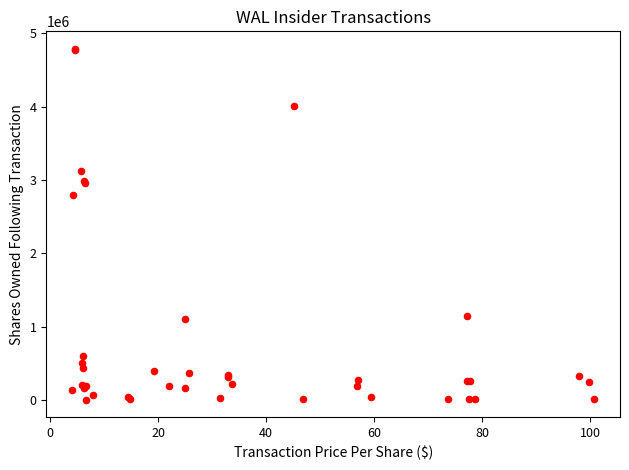

What Y value in the scatter plot is closest to 2397186?

2792641